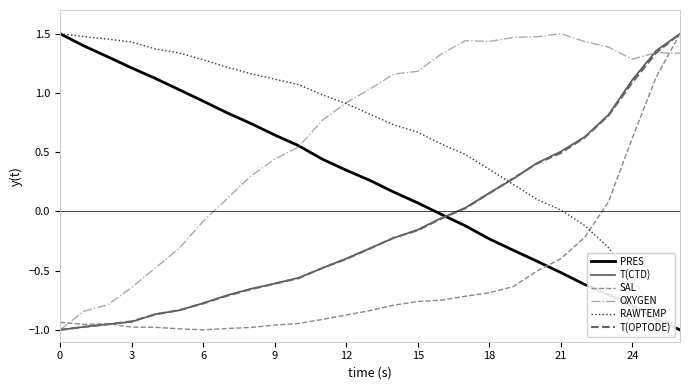

True or false: PRES and T(CTD) intersect in this chart.

True